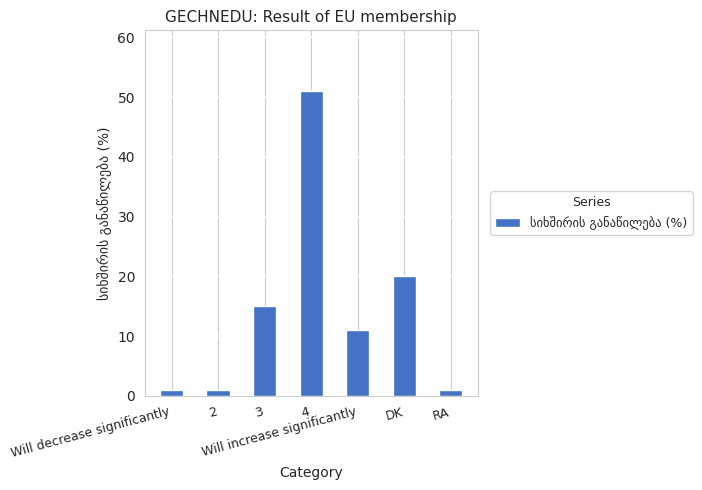

Which has a higher value, DK or Will increase significantly?

DK